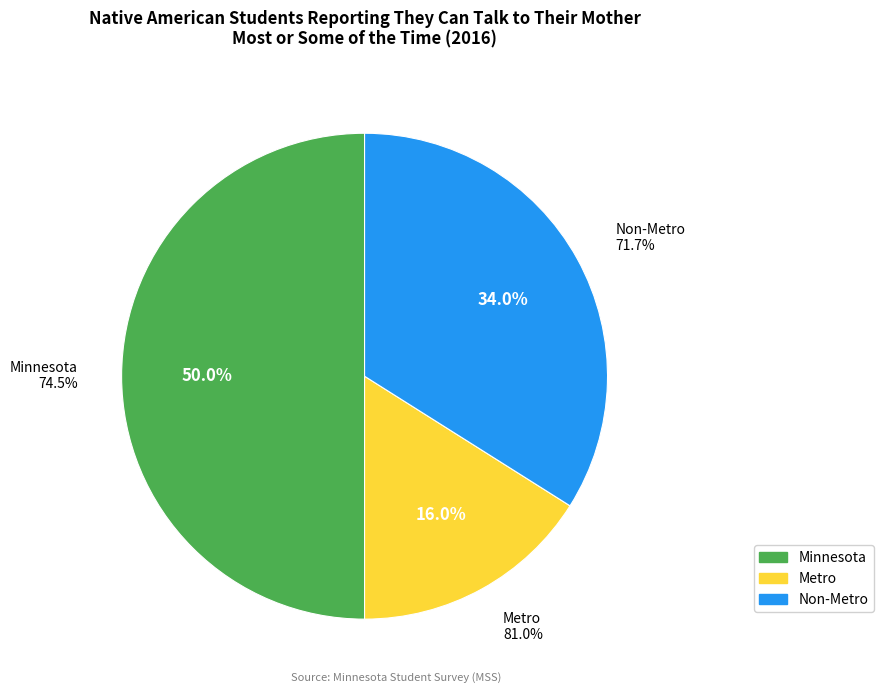

To the nearest percent, what is the difference between the Metro and Minnesota slice percentages?

34%